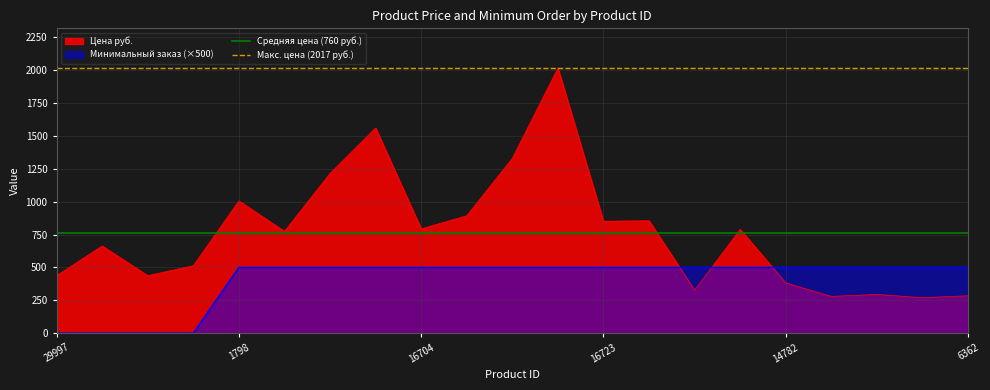

What is the sum of all Макс. цена (2017 руб.) values?

4034